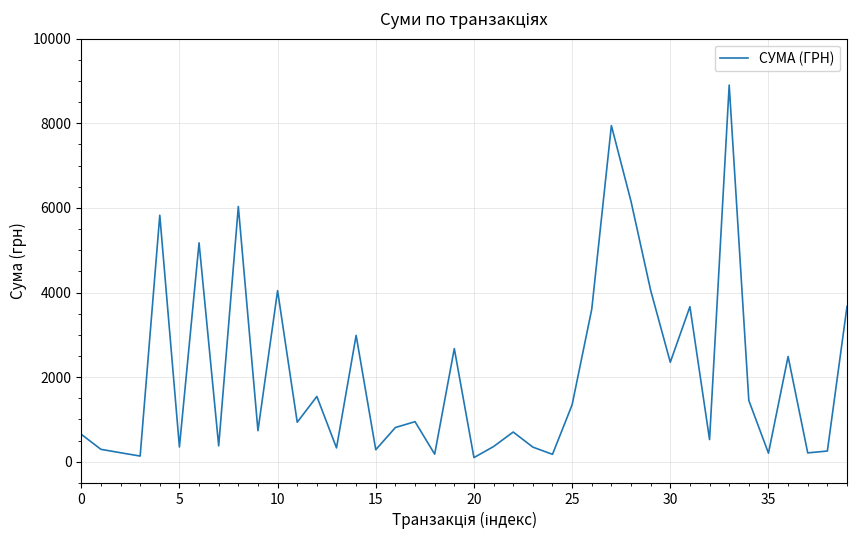

What is the difference between the maximum and minimum values?

8804.7